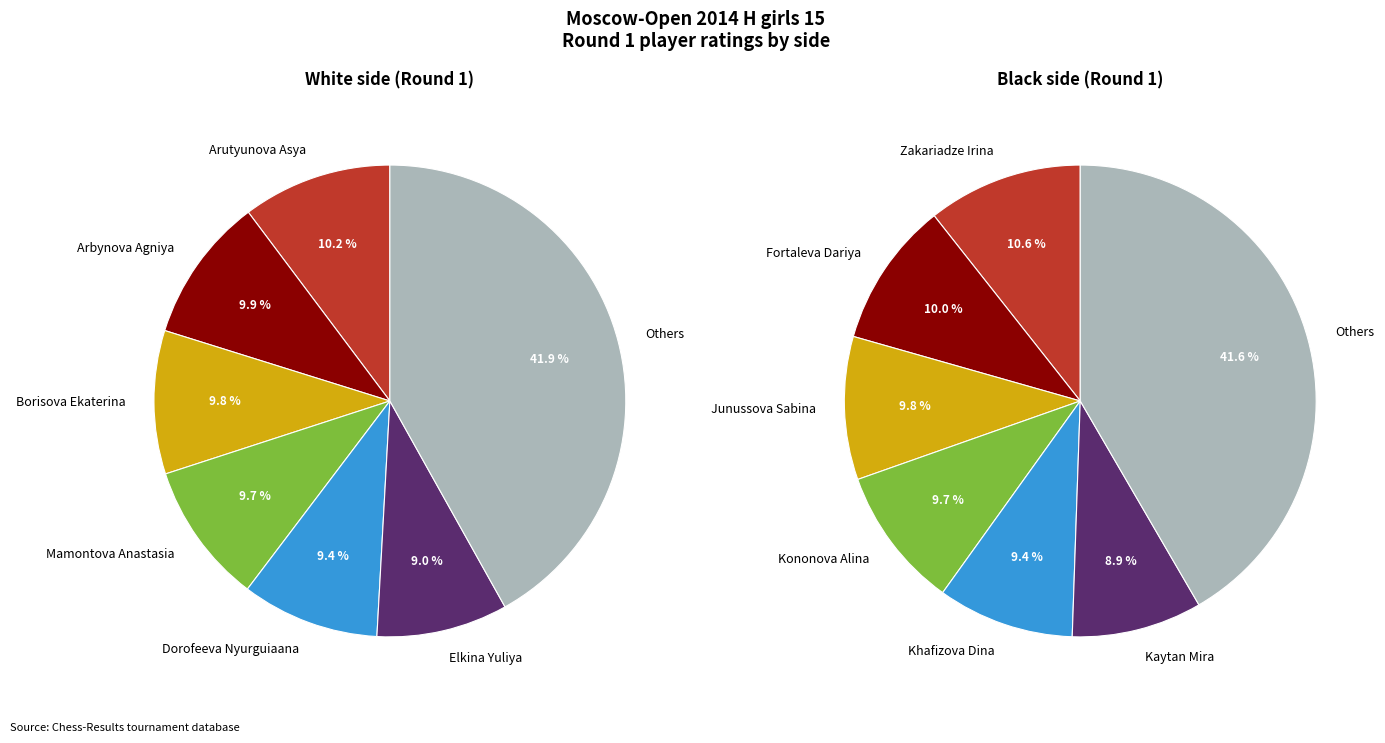

True or false: Khafizova Dina accounts for 3% of the total.

False